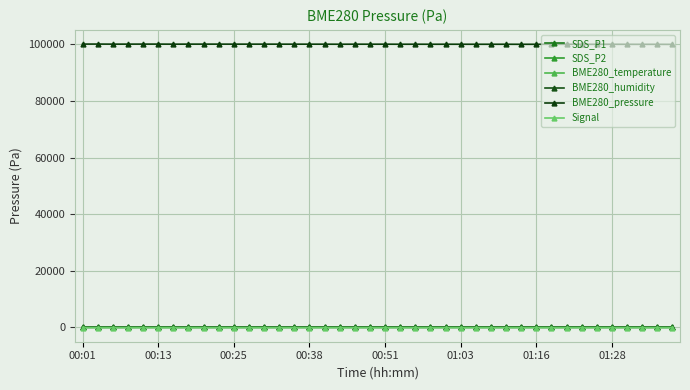

Does the chart display data point markers on the line(s)?

Yes